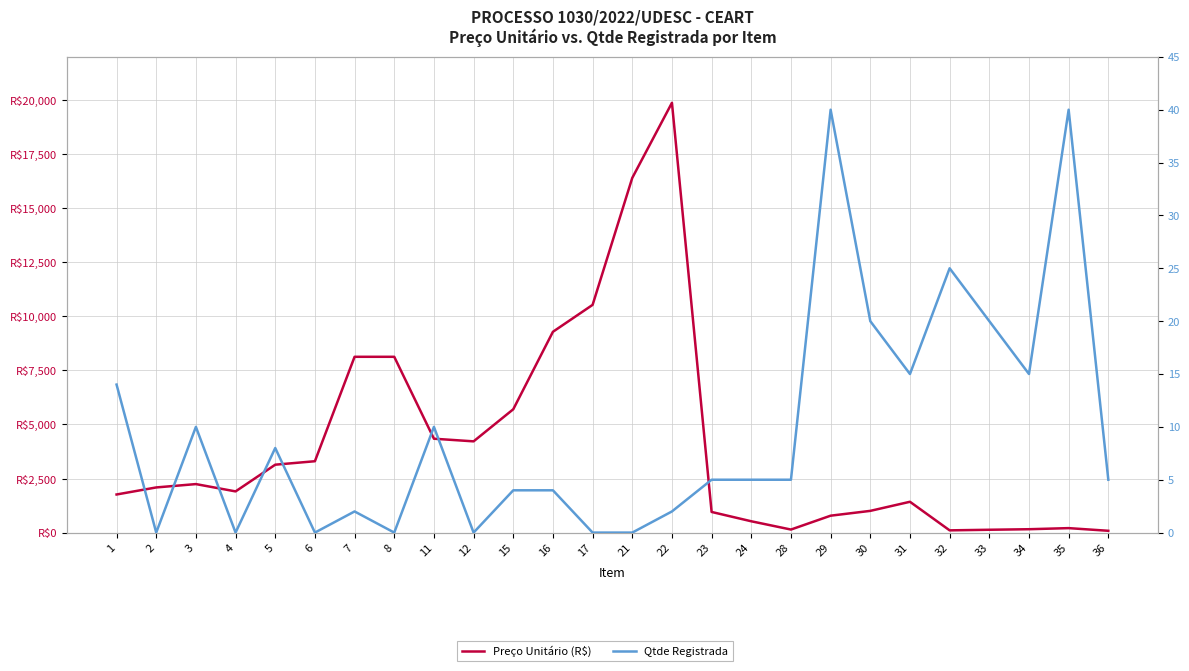

The value of Qtde Registrada at 12 is 22.9. True or false?

False